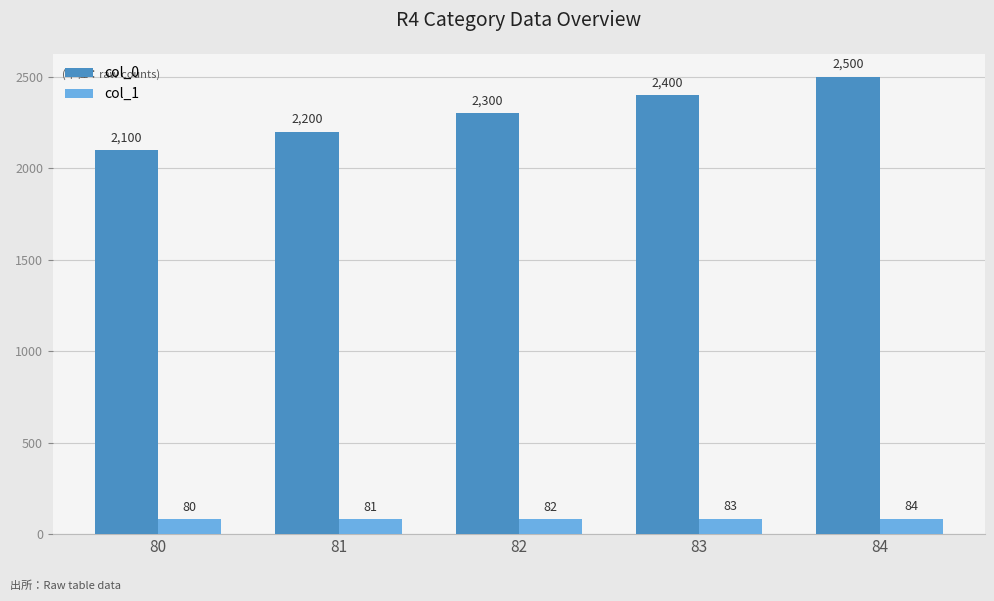

At 82, list the series in order from largest to smallest.

col_0, col_1